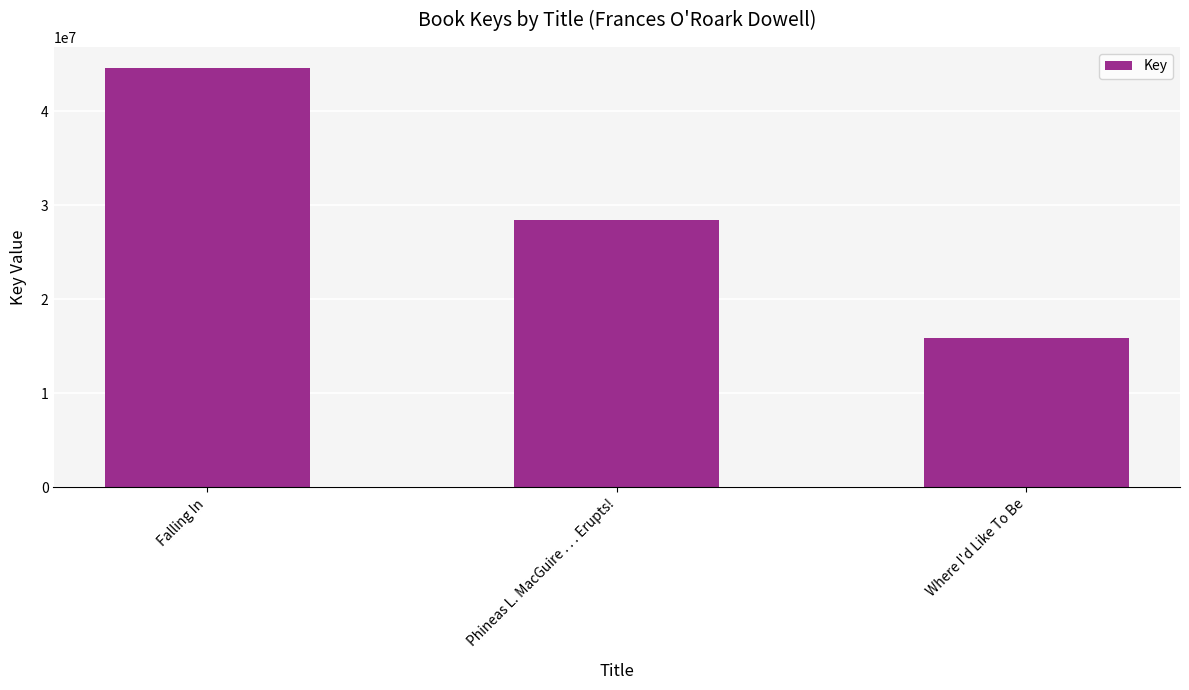

What is the smallest value displayed?

15855814